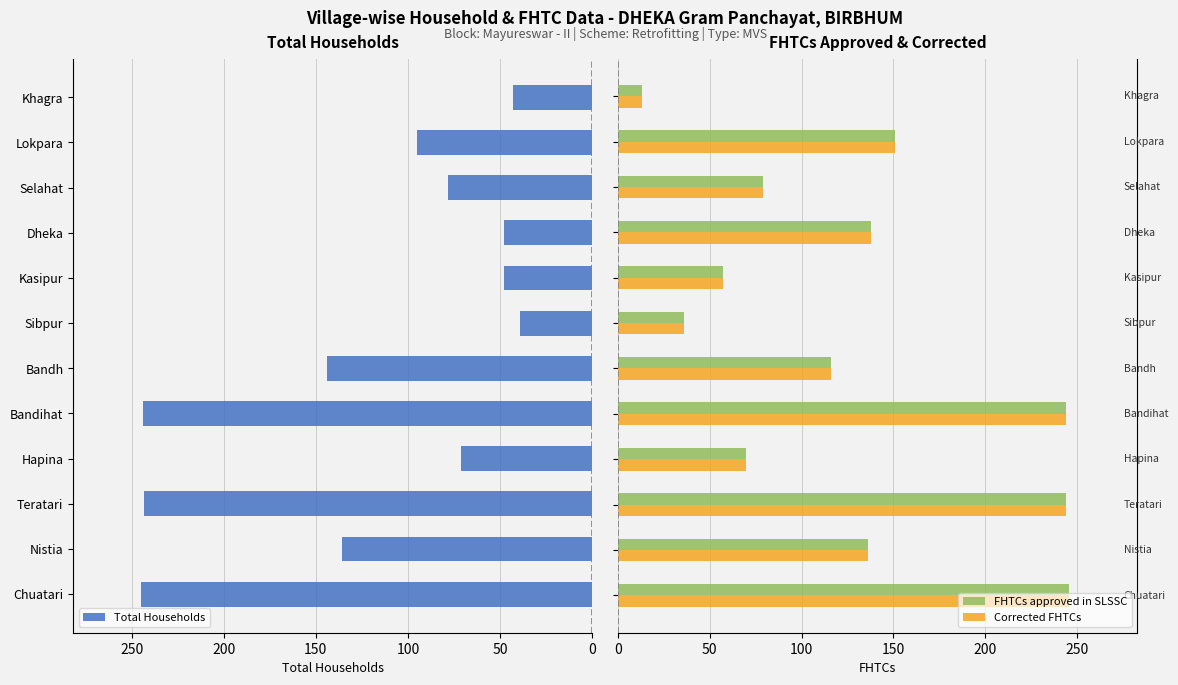

What is the highest value of the FHTCs approved in SLSSC series?

246